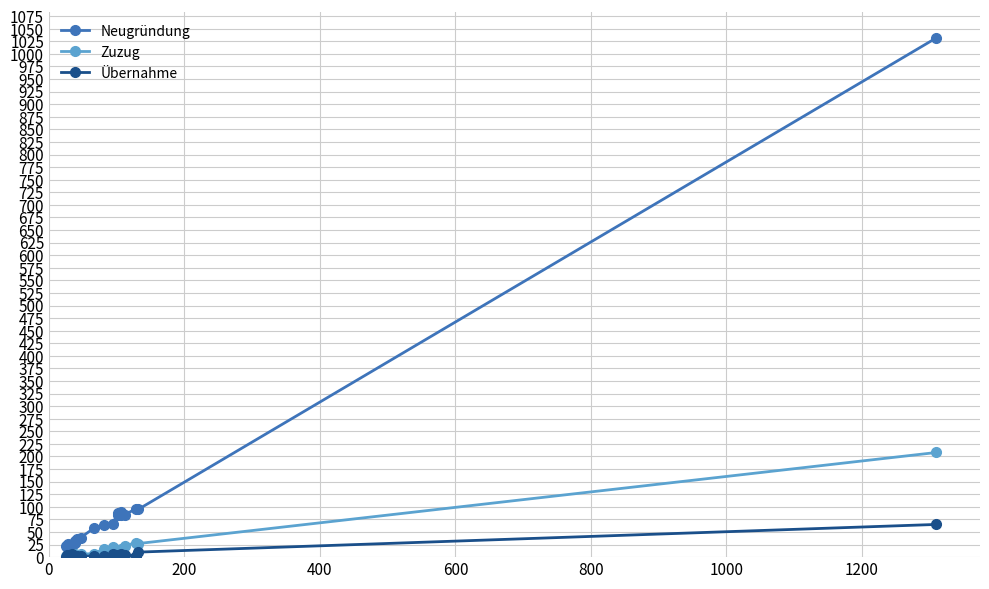

True or false: Zuzug has a value of 10 at 14.

False